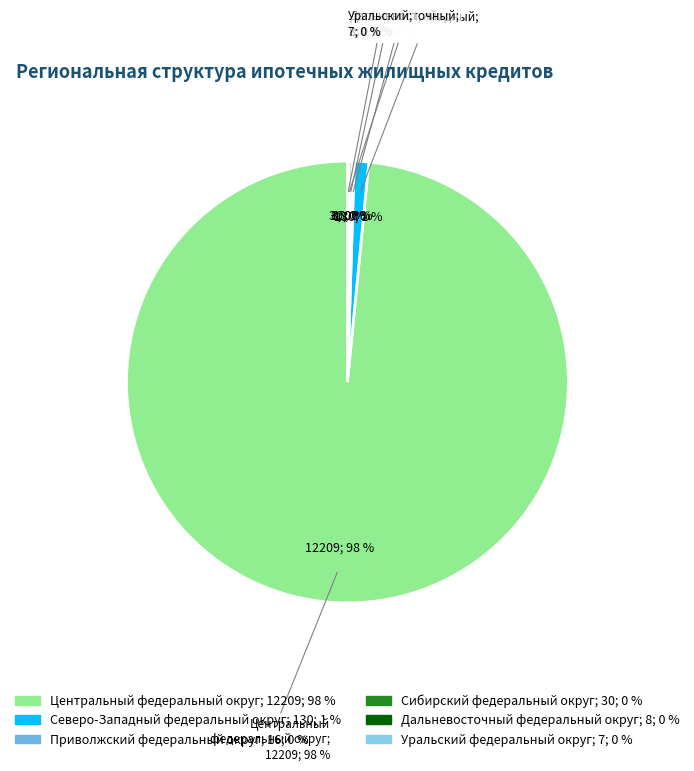

Combined, do Уральский федеральный округ and Дальневосточный федеральный округ account for over 50%?

No